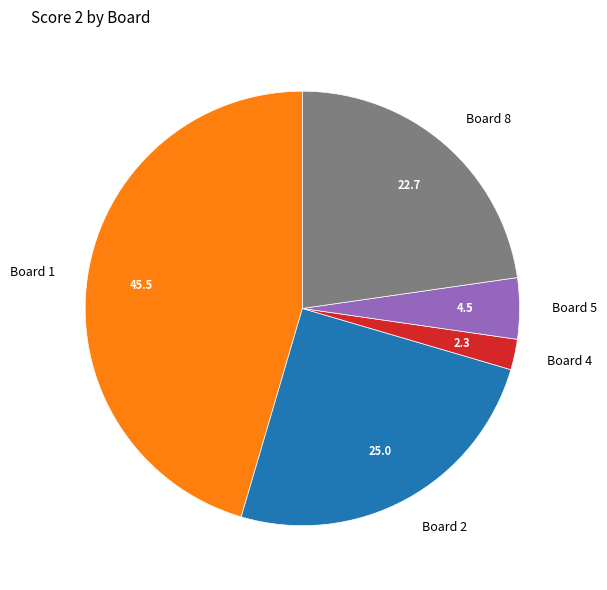

Do Board 8 and Board 1 together represent more than half of the pie?

Yes